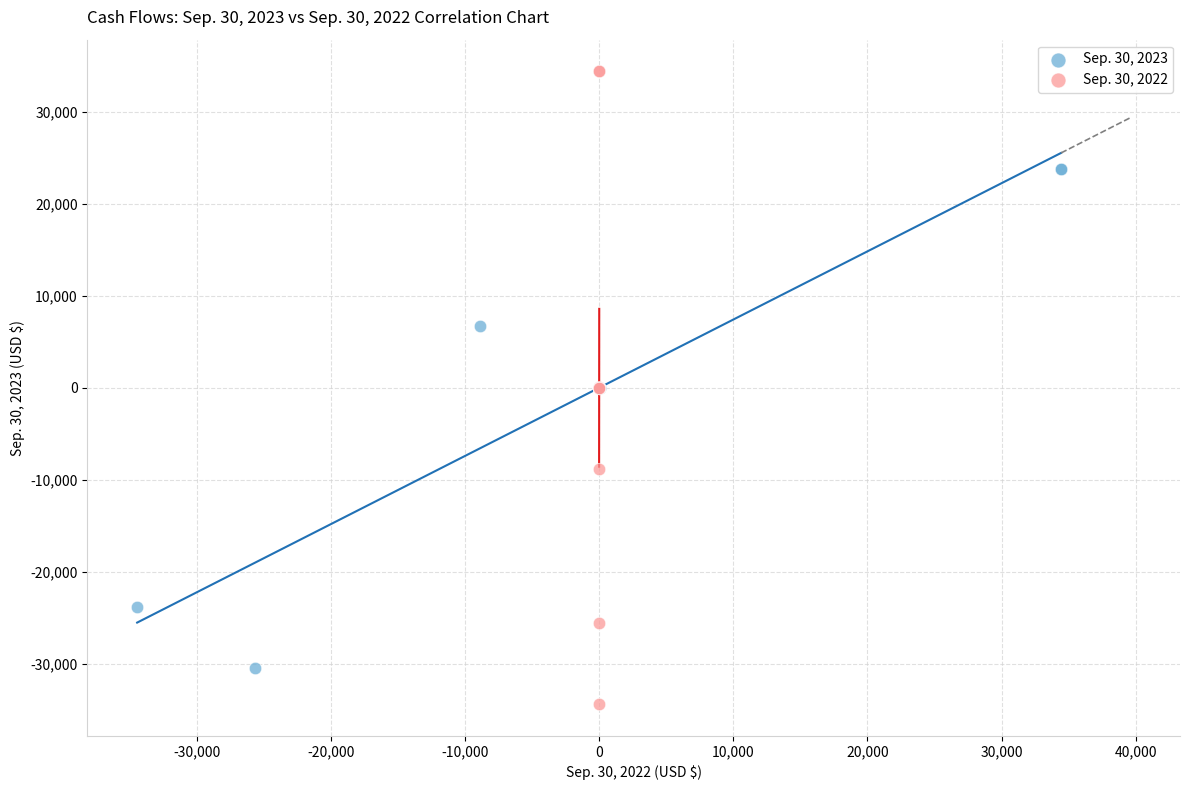

Which series has the widest spread of Y values?

Sep. 30, 2022